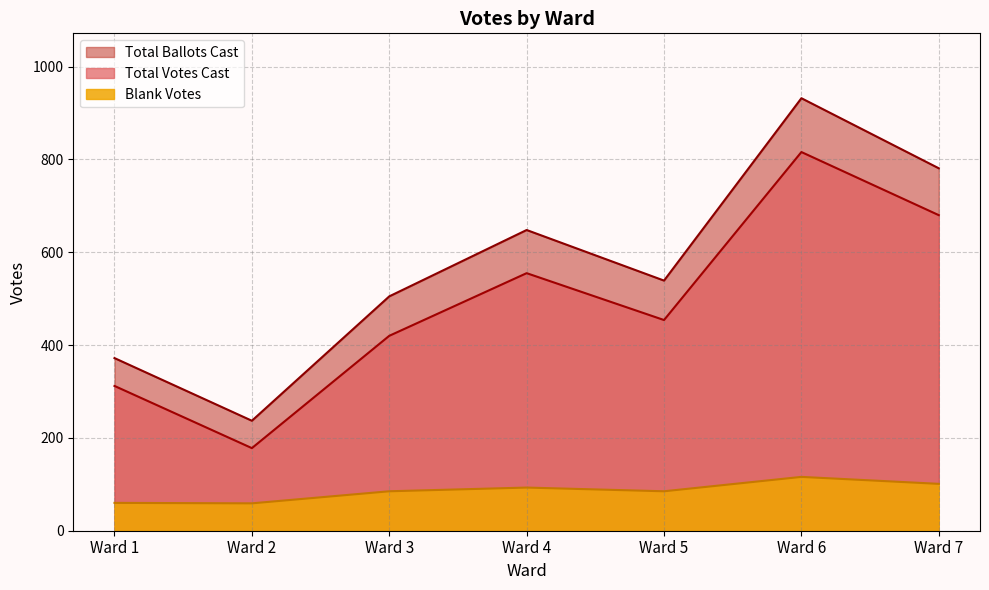

How many values in the Total Ballots Cast series exceed 539?

3